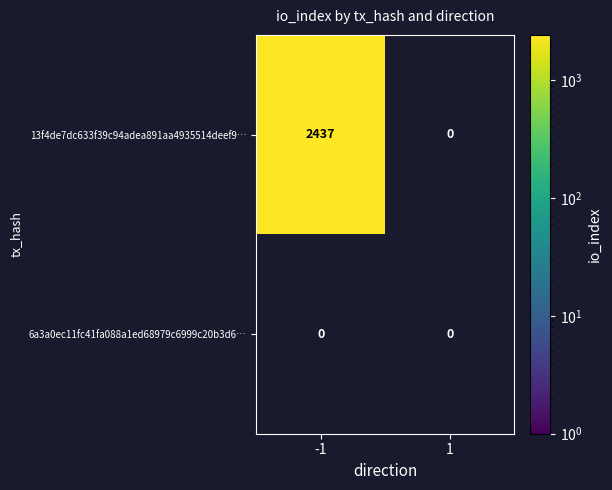

Which has a higher value, io_index or direction?

io_index